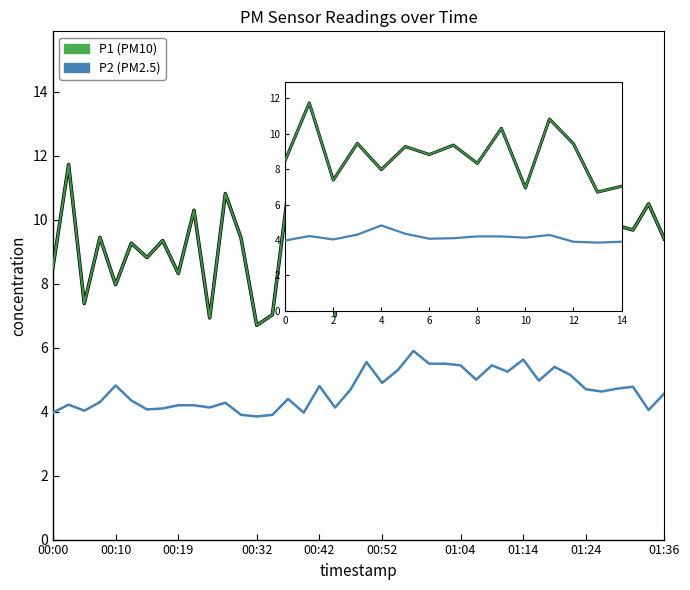

How many lines are shown in the chart?

3